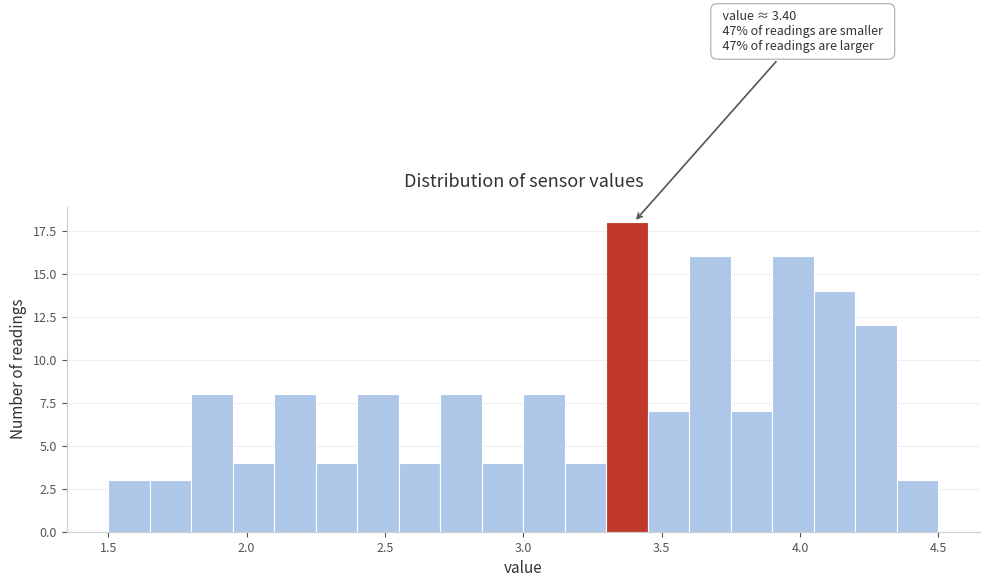

Read against the x-axis, roughly where is the centre of the tallest bar?

3.40